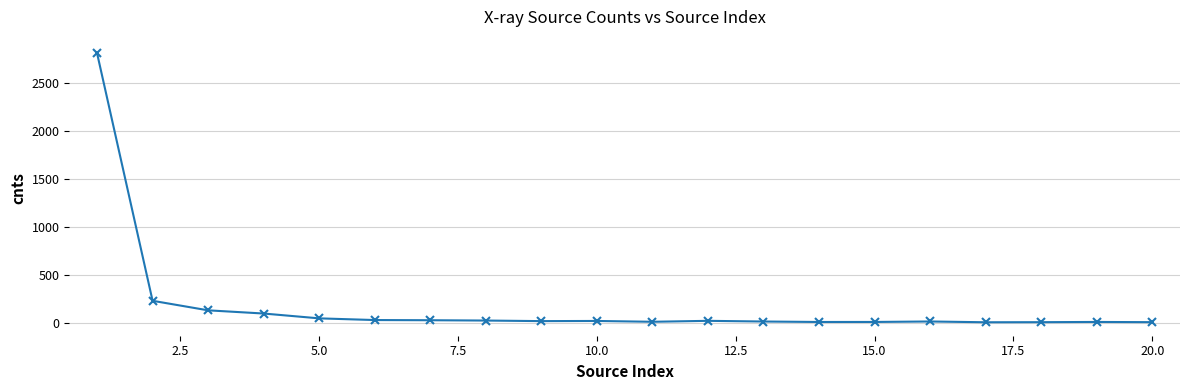

What is the sum of all values?

3632.6